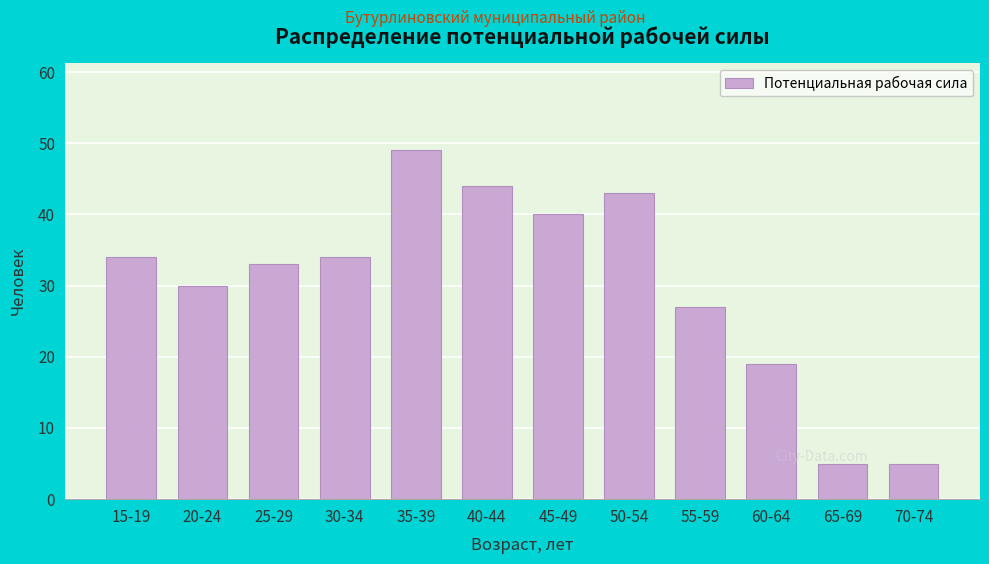

Reading left to right, transcribe all the data shown in this chart.

34	30	33	34	49	44	40	43	27	19	5	5